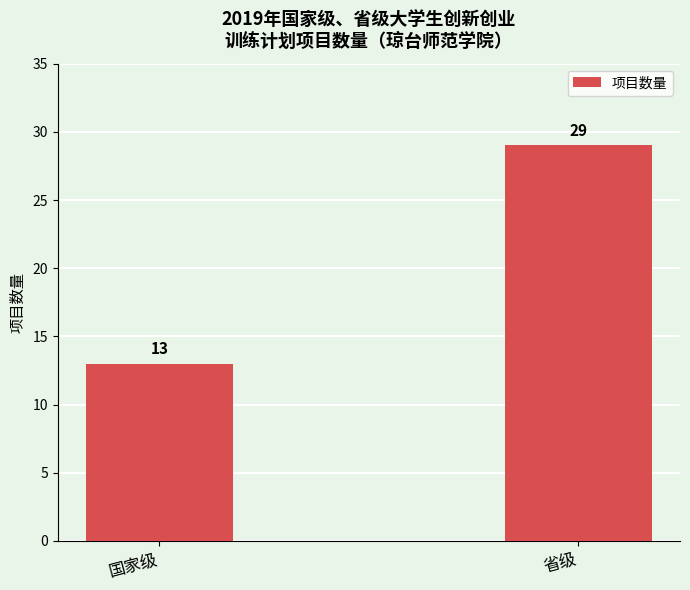

True or false: the data shows 29 at 省级.

True